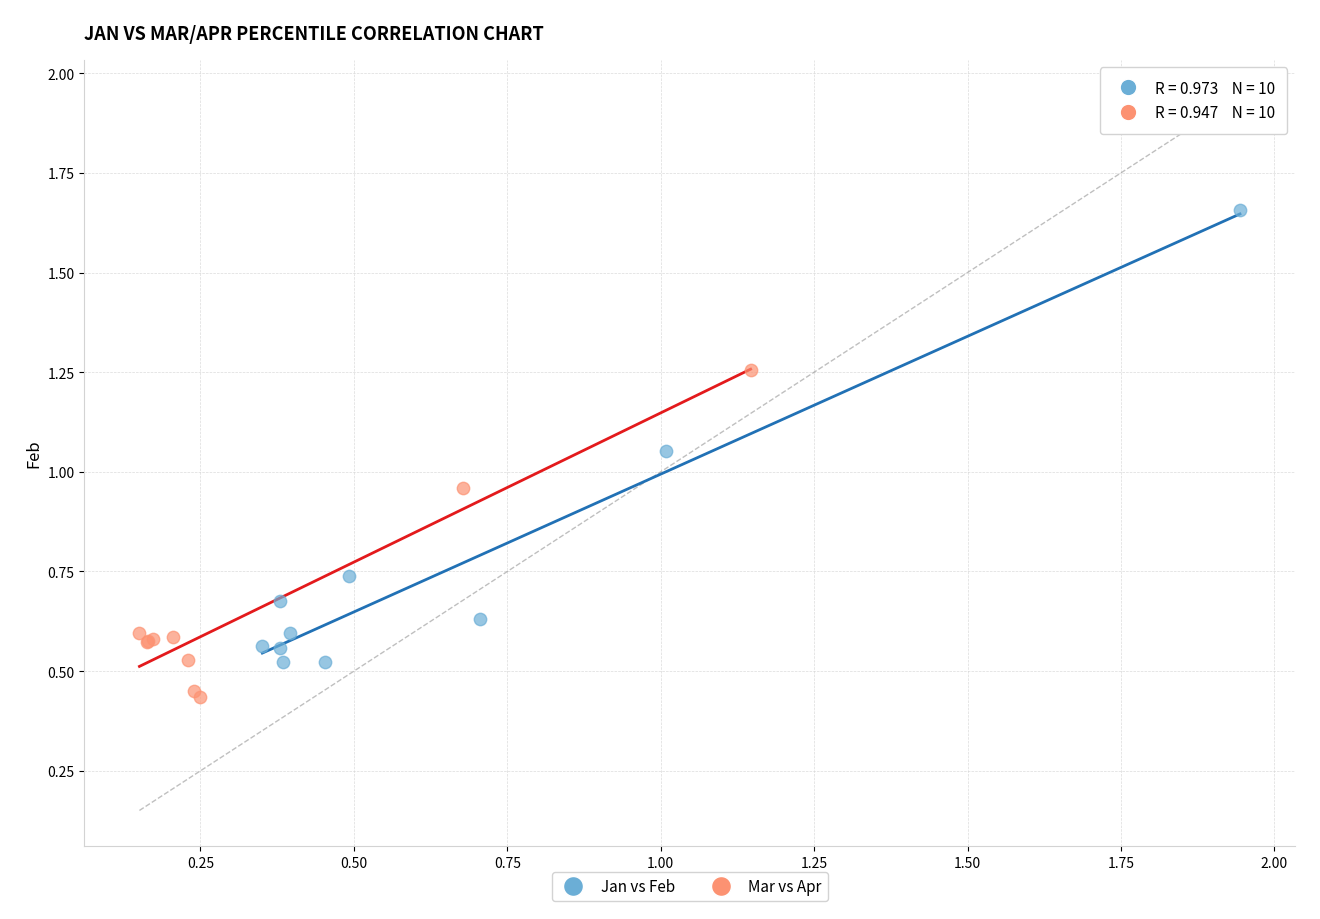

Which series has the largest Y range (max minus min)?

Jan vs Feb